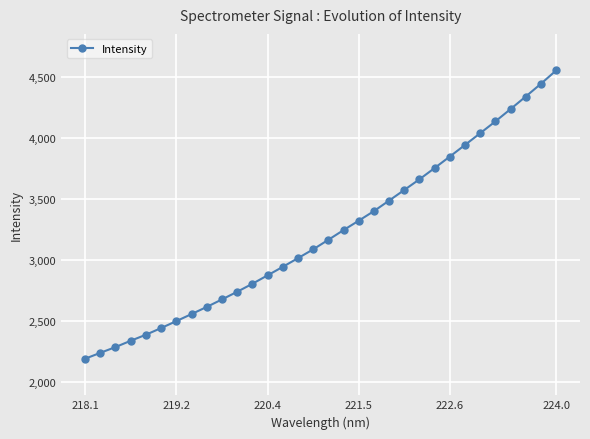

What is the greatest value displayed?

4557.2